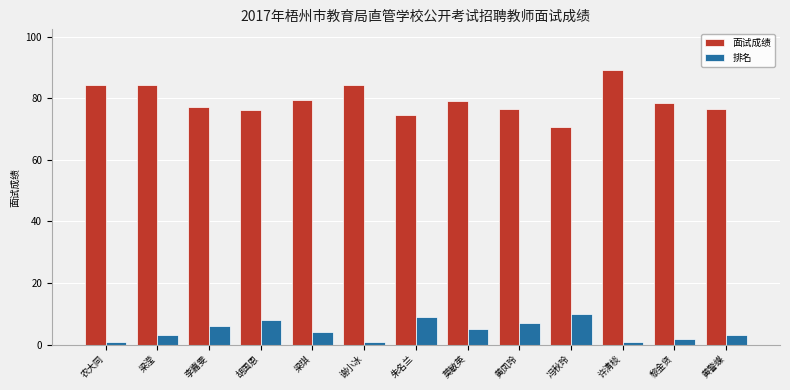

What is the spread (max minus min) of values at 农大同?

83.4